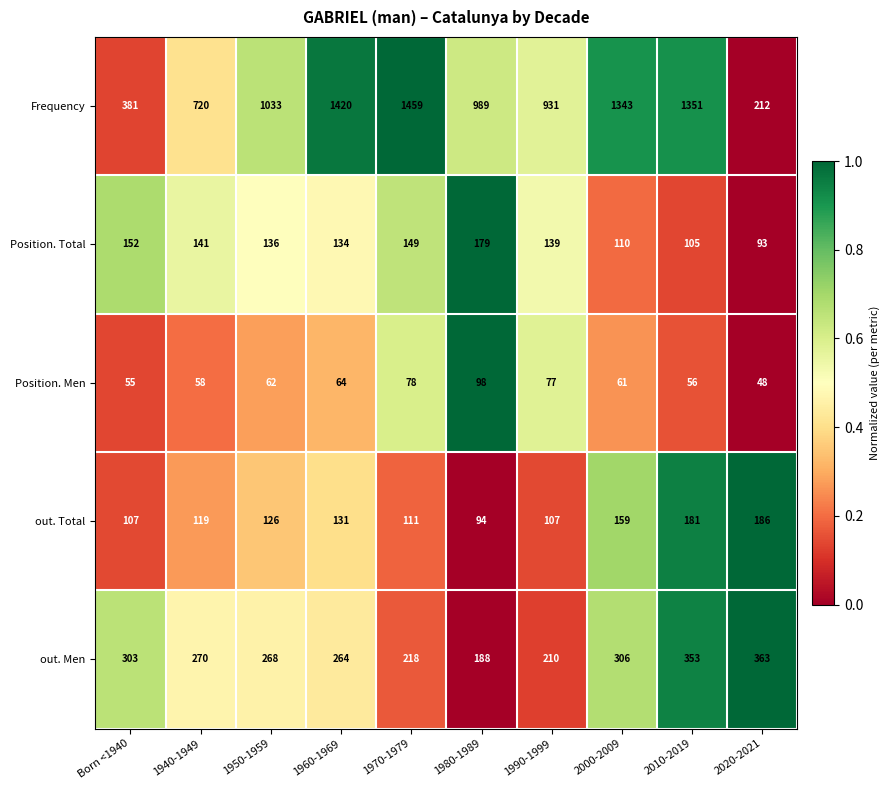

Which category has the lowest value across all series?

2020-2021